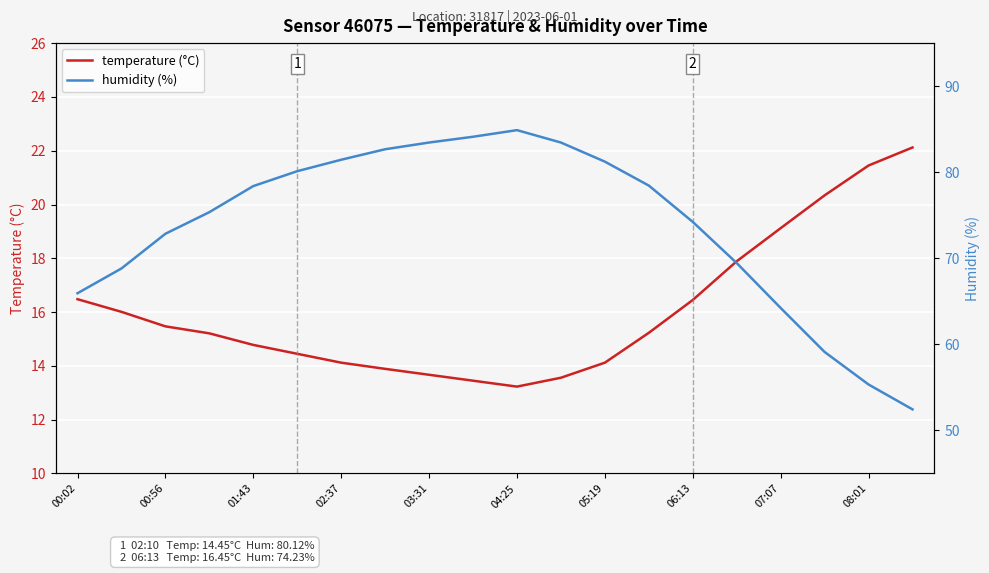

The temperature (°C) series shows 16.4 at 06:13. True or false?

True